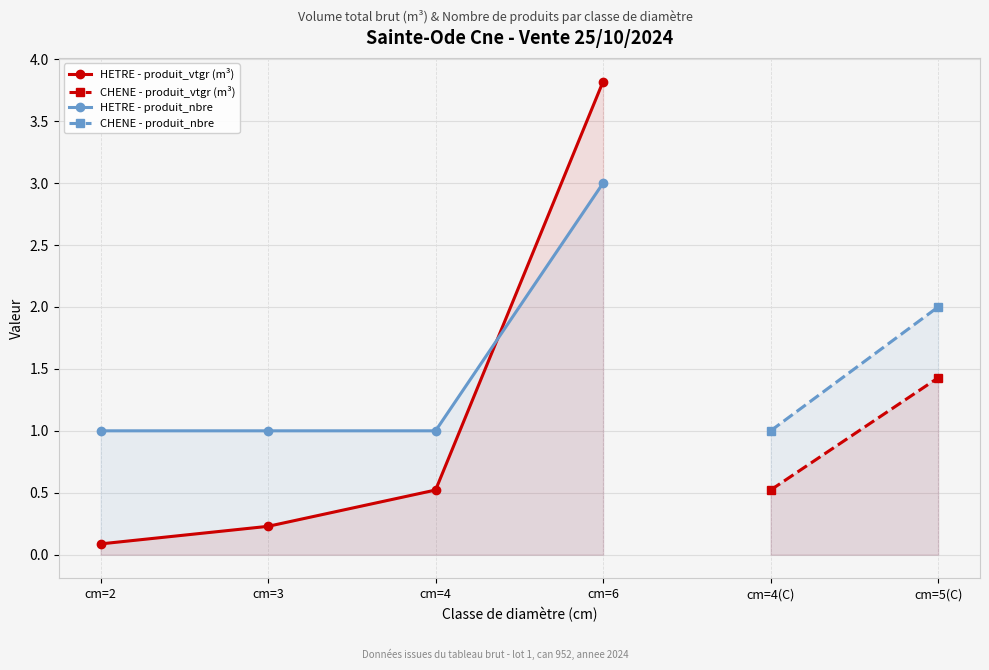

The produit_nbre series shows 3.0 at cm=6. True or false?

True